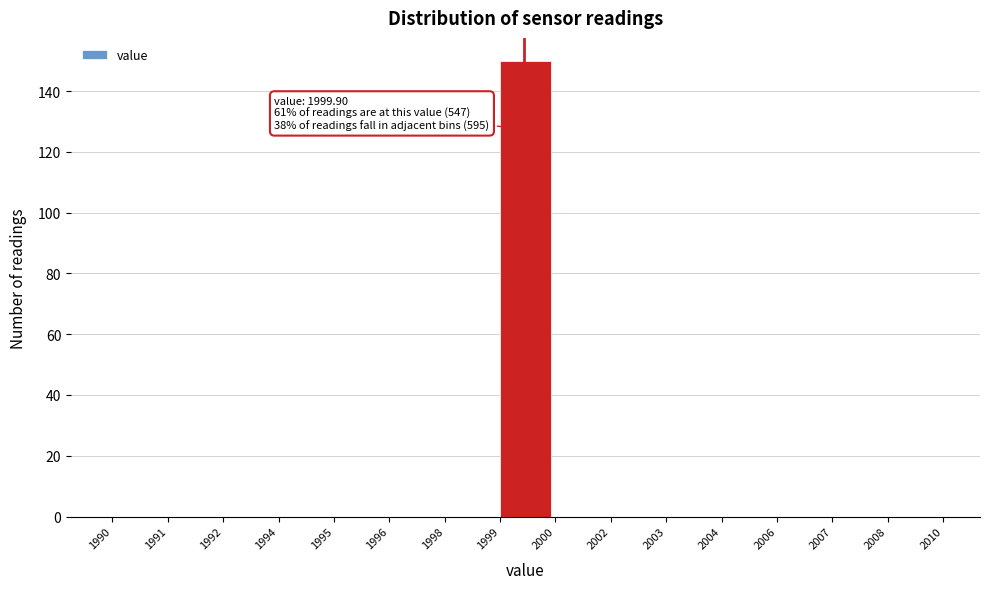

Reading left to right, extract all data points from this chart.

1990=0	1991=0	1992=0	1994=0	1995=0	1996=0	1998=0	1999=150	2000=0	2002=0	2003=0	2004=0	2006=0	2007=0	2008=0